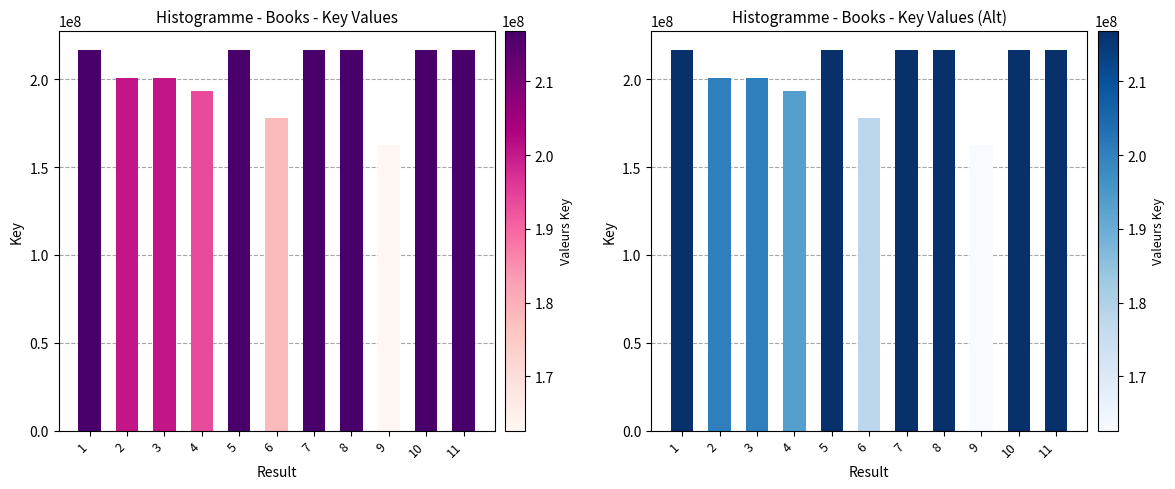

How many categories are shown in the chart?

11